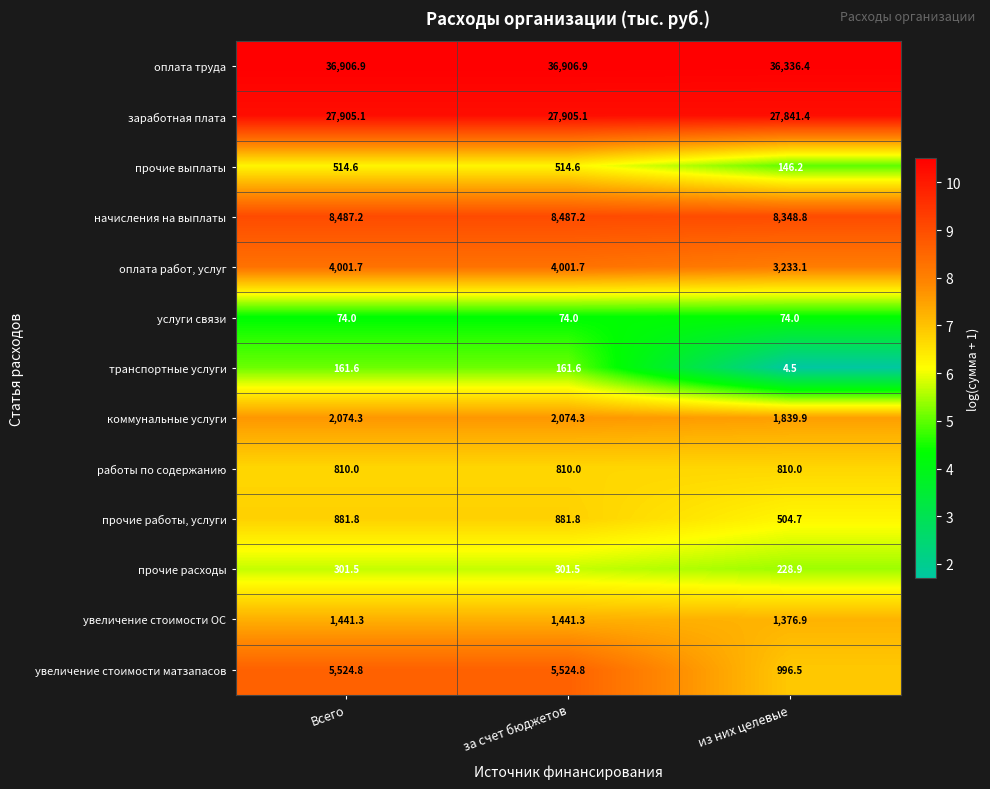

What is the spread (max minus min) of values at за счет бюджетов?

36832.9